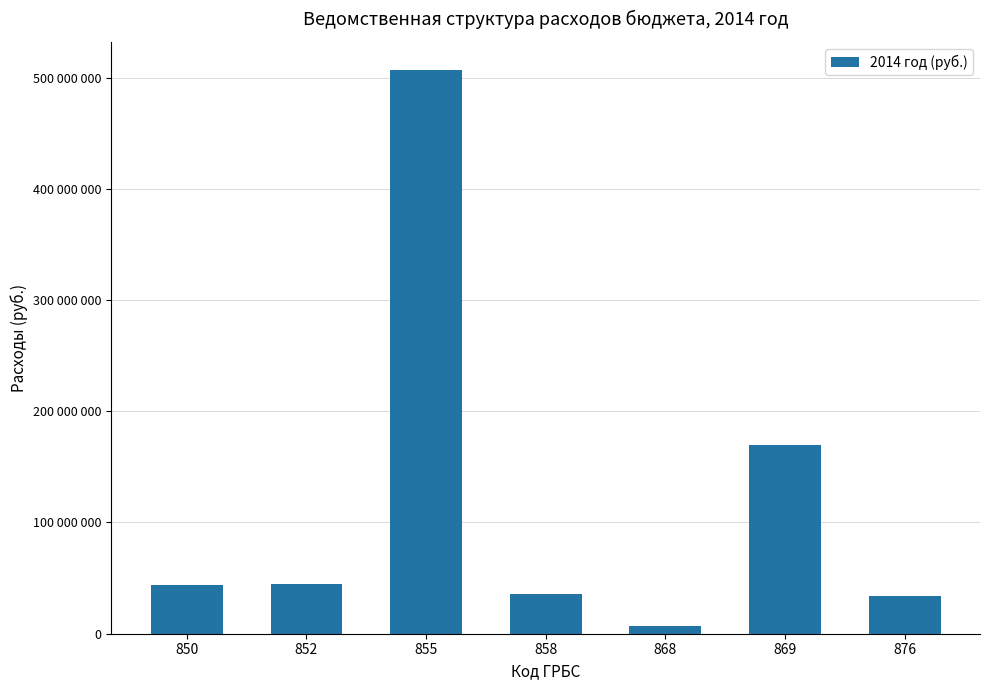

Approximately how many times larger is the value at 858 compared to 850?

0.8